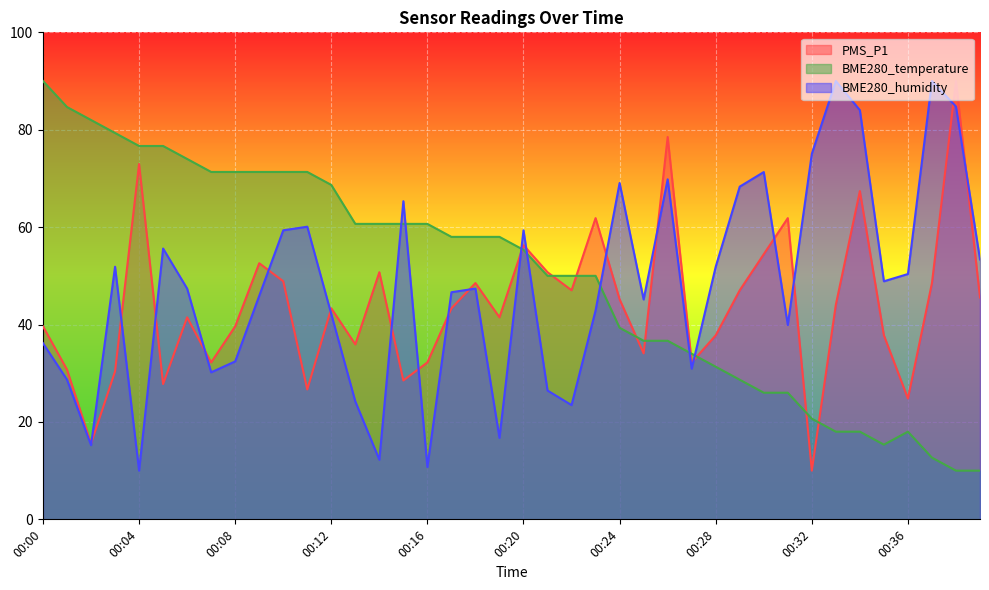

Where is the first local maximum for BME280_humidity?

00:03